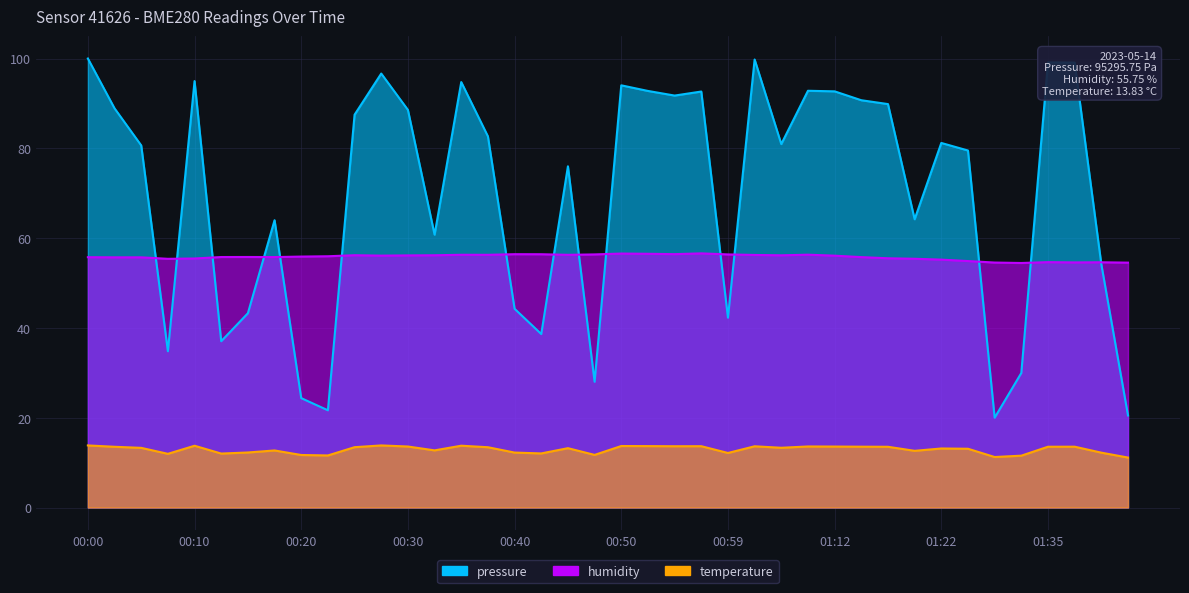

What is the maximum value shown in the chart?

100.0